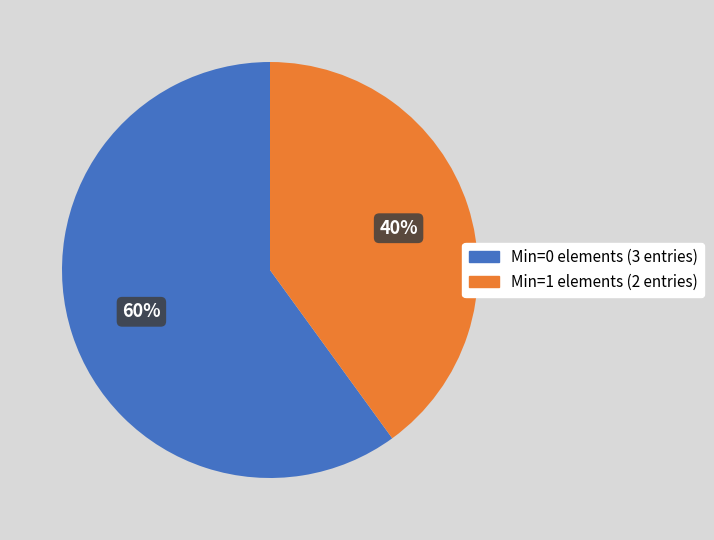

How many segments does this pie chart have?

2